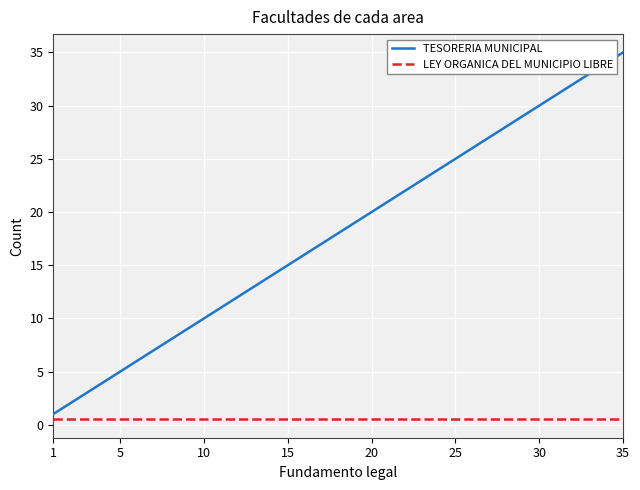

List the series in order of their peak value, highest first.

TESORERIA MUNICIPAL, LEY ORGANICA DEL MUNICIPIO LIBRE